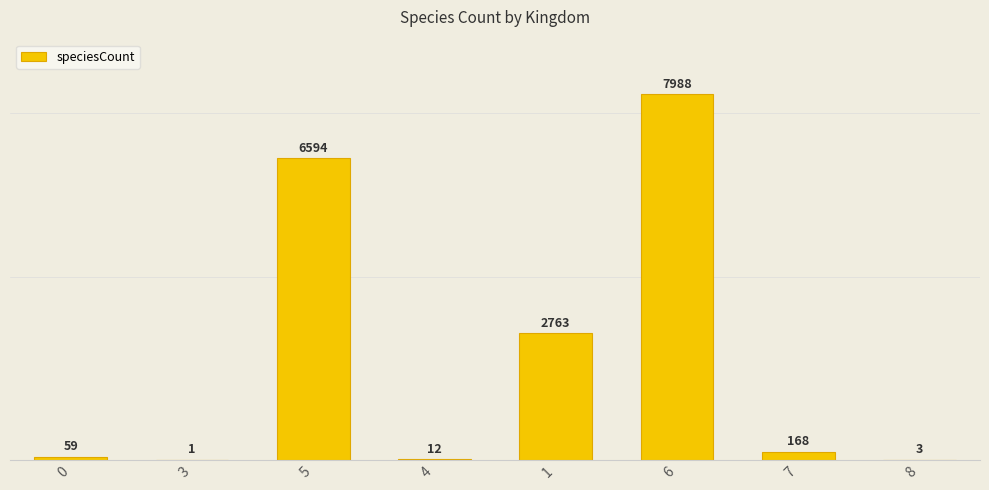

What is the change in value from 5 to 6?

+1394